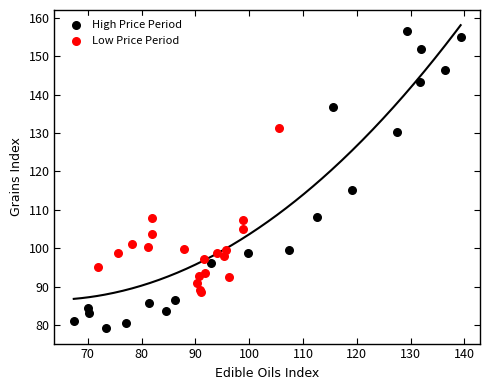

Which series reaches the maximum Y coordinate?

High Price Period